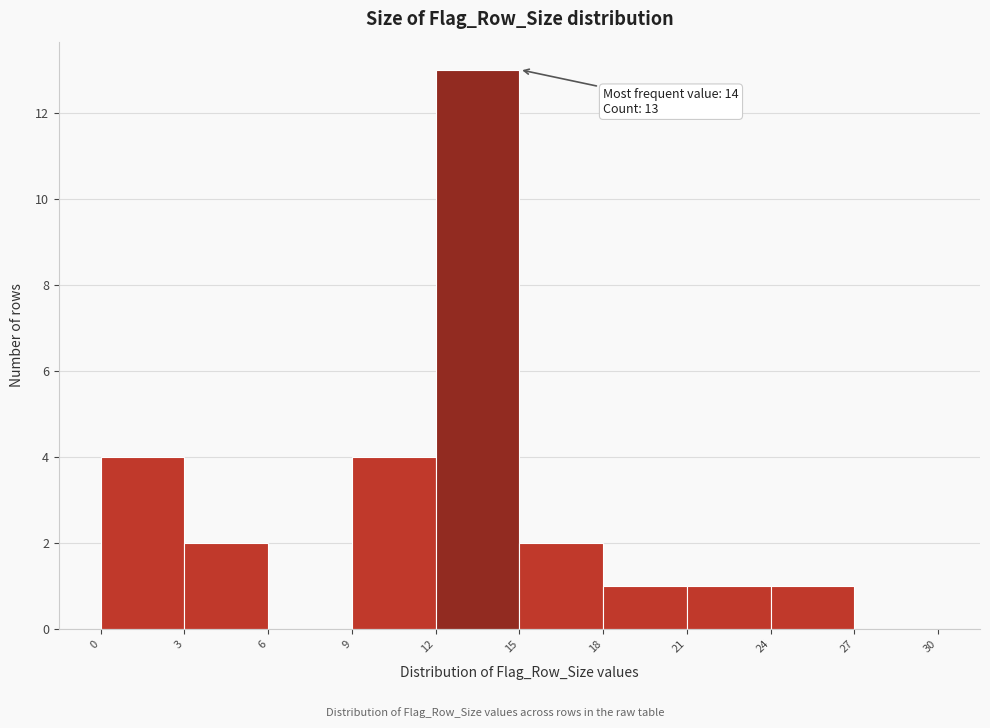

Over which range of the x-axis is the bar tallest?

12 to 15